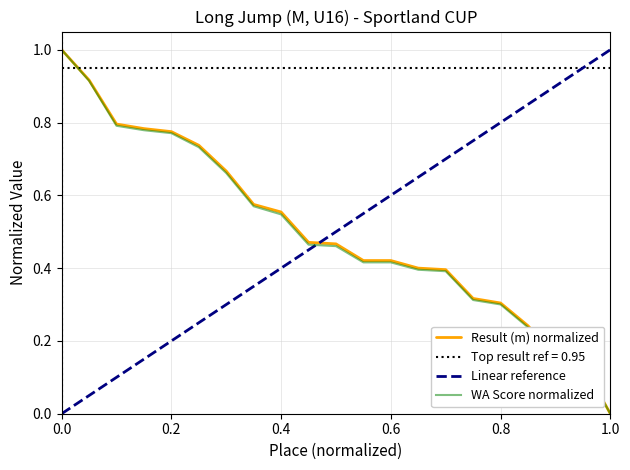

True or false: Result and Place cross at least once.

False